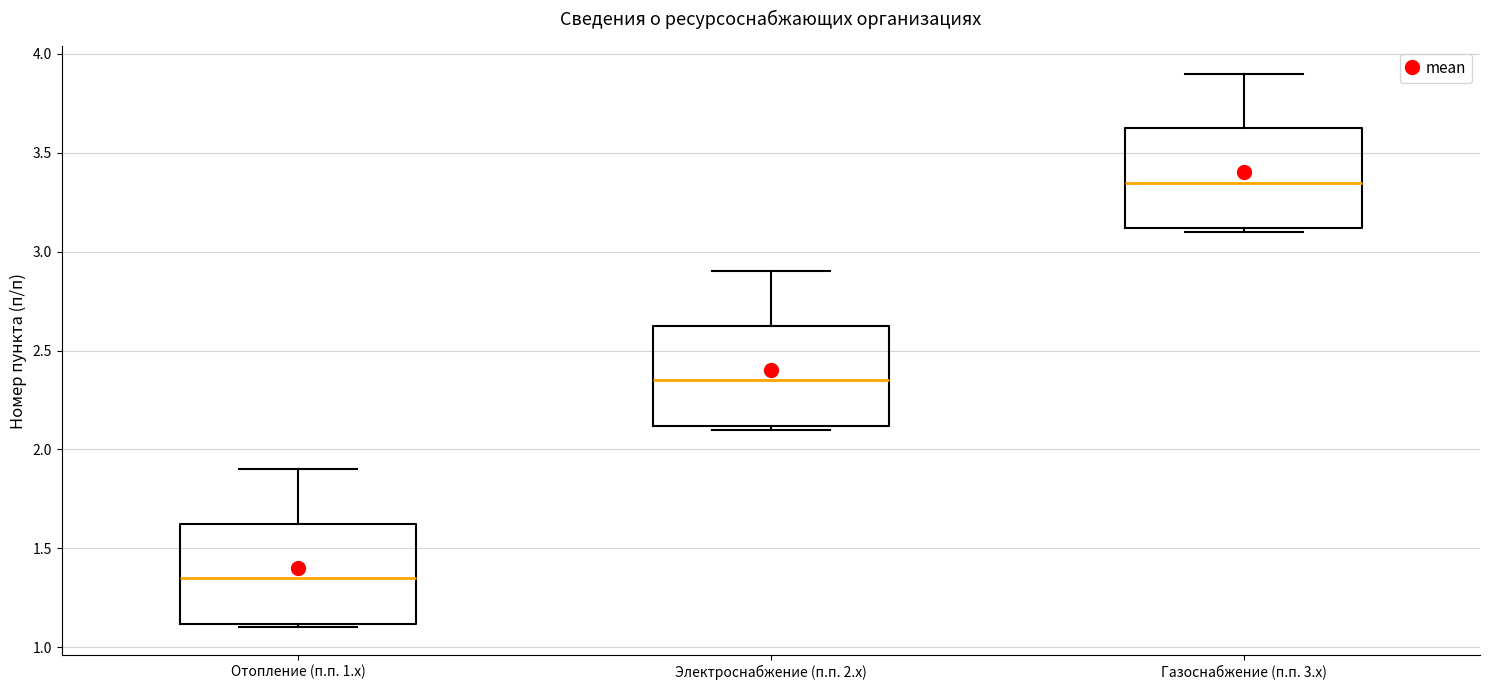

Reading left to right, read every box against the y-axis: the position of its median line, the range the box covers, and the ends of its whiskers. The values are not printed on the chart, so give them approximately, as read against the axis.

Отопление (п.п. 1.x): median 1.35, box 1.10 to 1.65, whiskers 1.10 (just below the box's lower edge) to 1.90
Электроснабжение (п.п. 2.x): median 2.35, box 2.10 to 2.65, whiskers 2.10 (just below the box's lower edge) to 2.90
Газоснабжение (п.п. 3.x): median 3.35, box 3.10 to 3.65, whiskers 3.10 (just below the box's lower edge) to 3.90